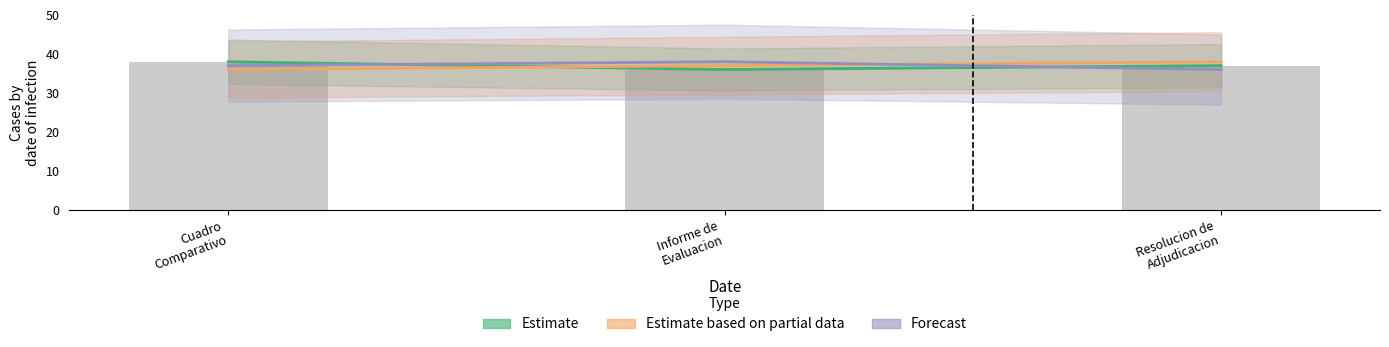

Are the bars grouped side by side (vs. stacked)?

Yes